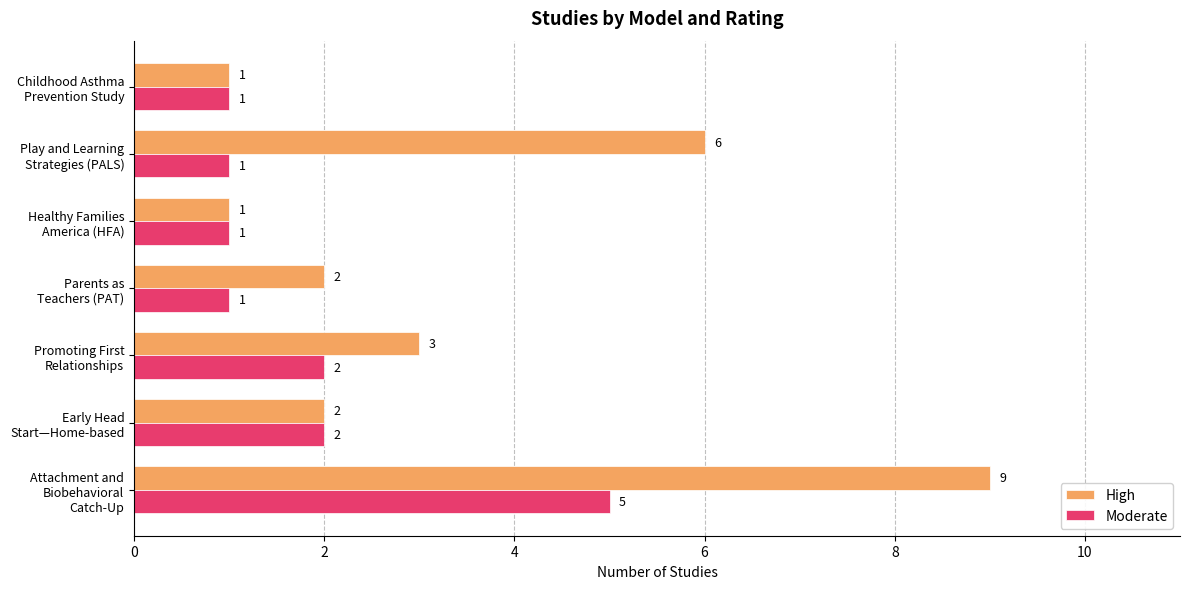

Count the Moderate values in the range 1 to 2.

6